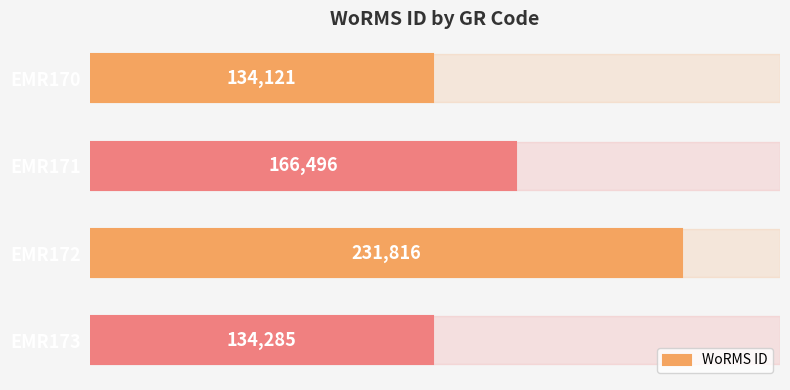

What is the difference between the second highest and second lowest values?

32211